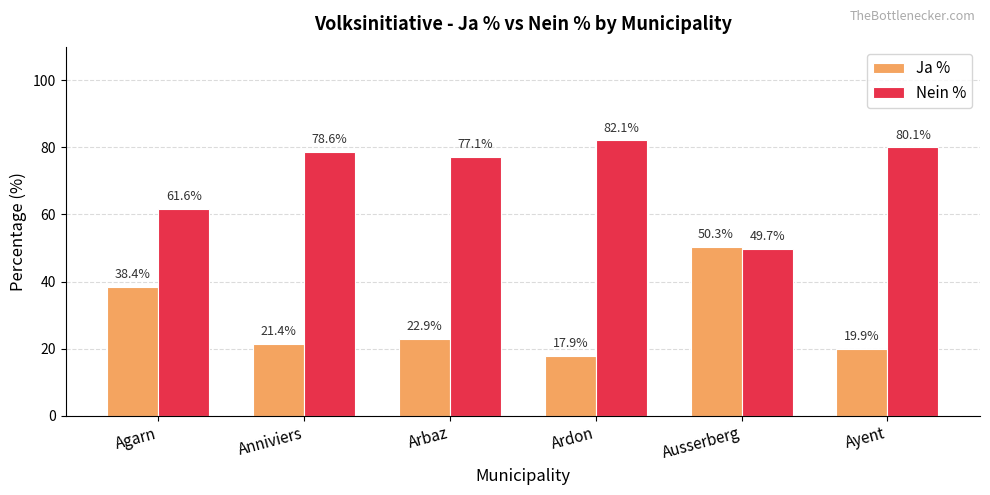

What is the difference between the Nein % values at Ayent and Anniviers?

1.5